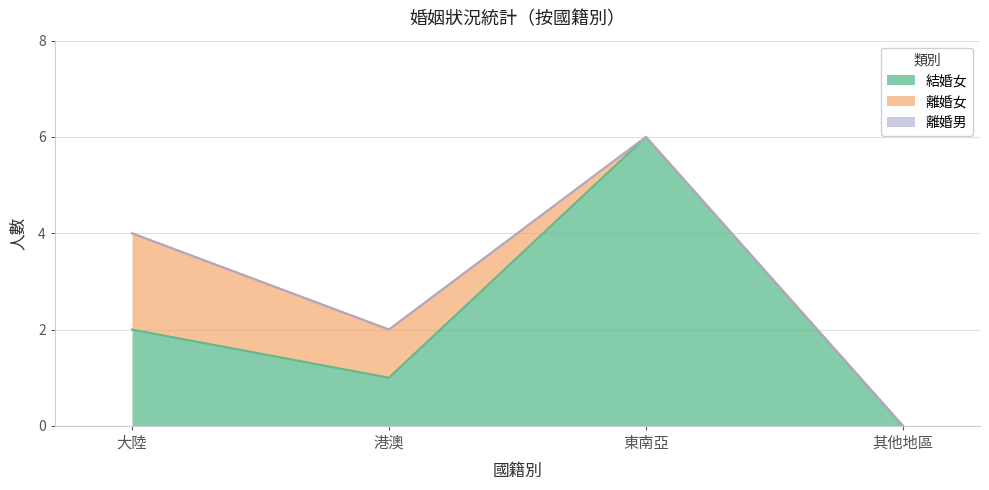

Which category has the highest value in the 離婚男 series?

大陸